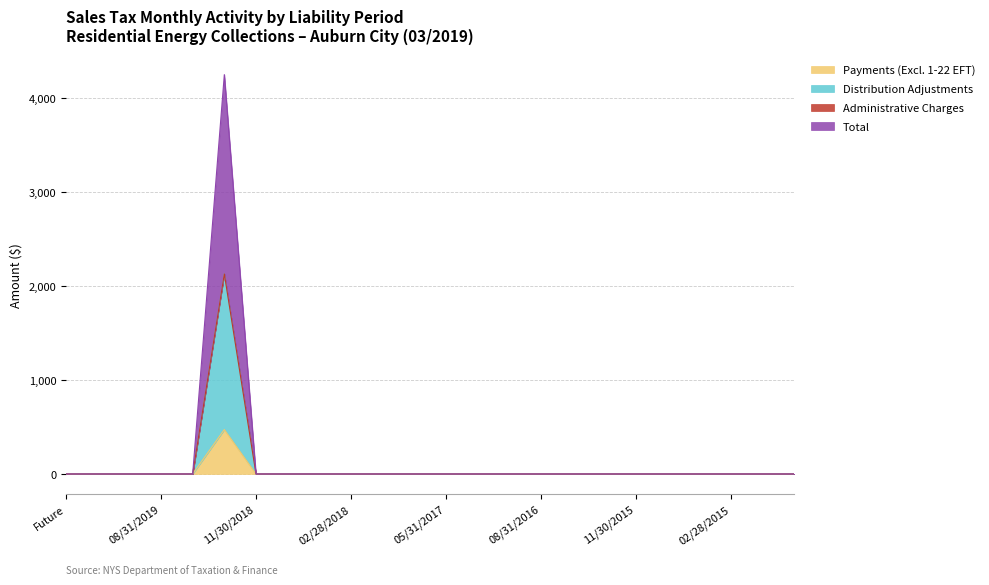

Reading right to left, list all the values displayed in this chart.

Payments (Excl. 1-22 EFT): 0.0	0.0	0.0	0.0	0.0	0.0	0.0	0.0	0.0	0.0	0.0	0.0	0.0	0.0	0.0	0.0	0.0	0.0	472.6	0.0	0.0	0.0	0.0	0.0
Distribution Adjustments: 0.0	0.0	0.0	0.0	0.0	0.0	0.0	0.0	0.0	0.0	0.0	0.0	0.0	0.0	0.0	0.0	0.0	0.0	2130.0	0.0	0.0	0.0	0.0	0.0
Administrative Charges: 0.0	0.0	0.0	0.0	0.0	0.0	0.0	0.0	0.0	0.0	0.0	0.0	0.0	0.0	0.0	0.0	0.0	0.0	2130.0	0.0	0.0	0.0	0.0	0.0
Total: 0.0	0.0	0.0	0.0	0.0	0.0	0.0	0.0	0.0	0.0	0.0	0.0	0.0	0.0	0.0	0.0	0.0	0.0	4250.6	0.0	0.0	0.0	0.0	0.0